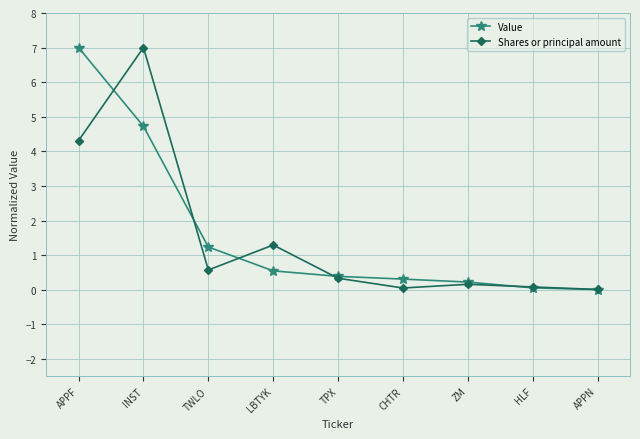

Rank the series at INST from lowest to highest value.

Value, Shares or principal amount